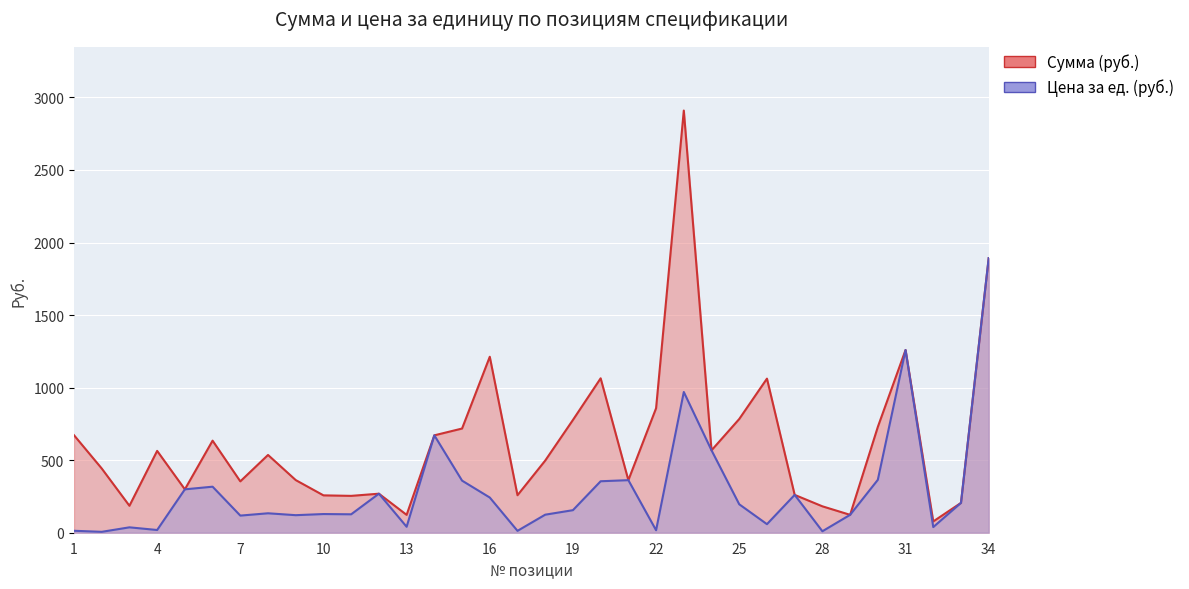

What is the sum of all Сумма (руб.) values?

21427.0